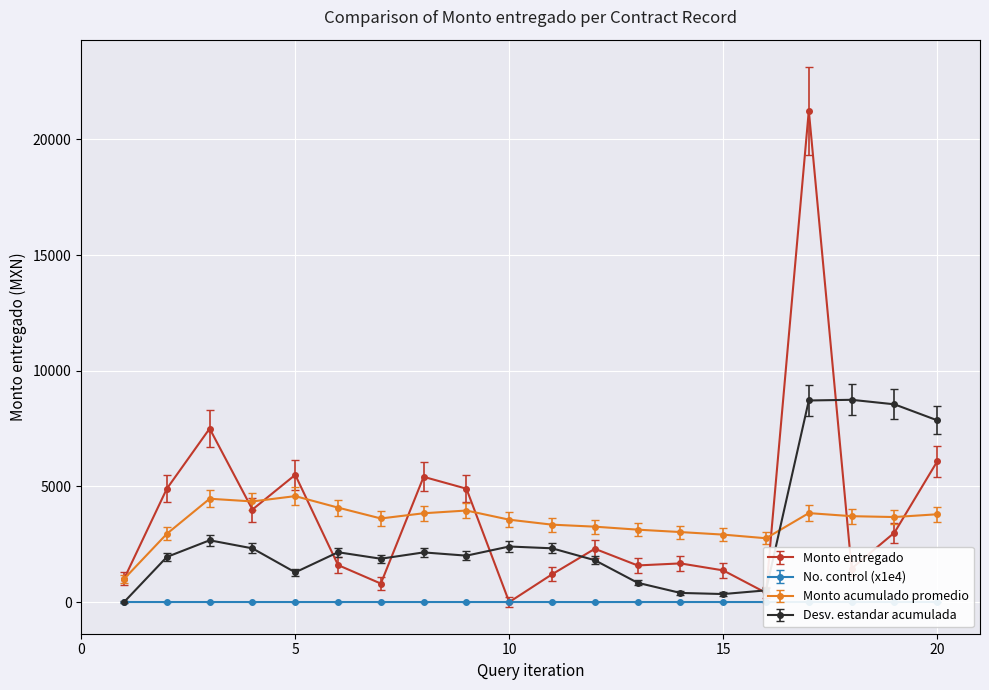

In Monto entregado, how many points are higher than both neighbors (excluding endpoints)?

6